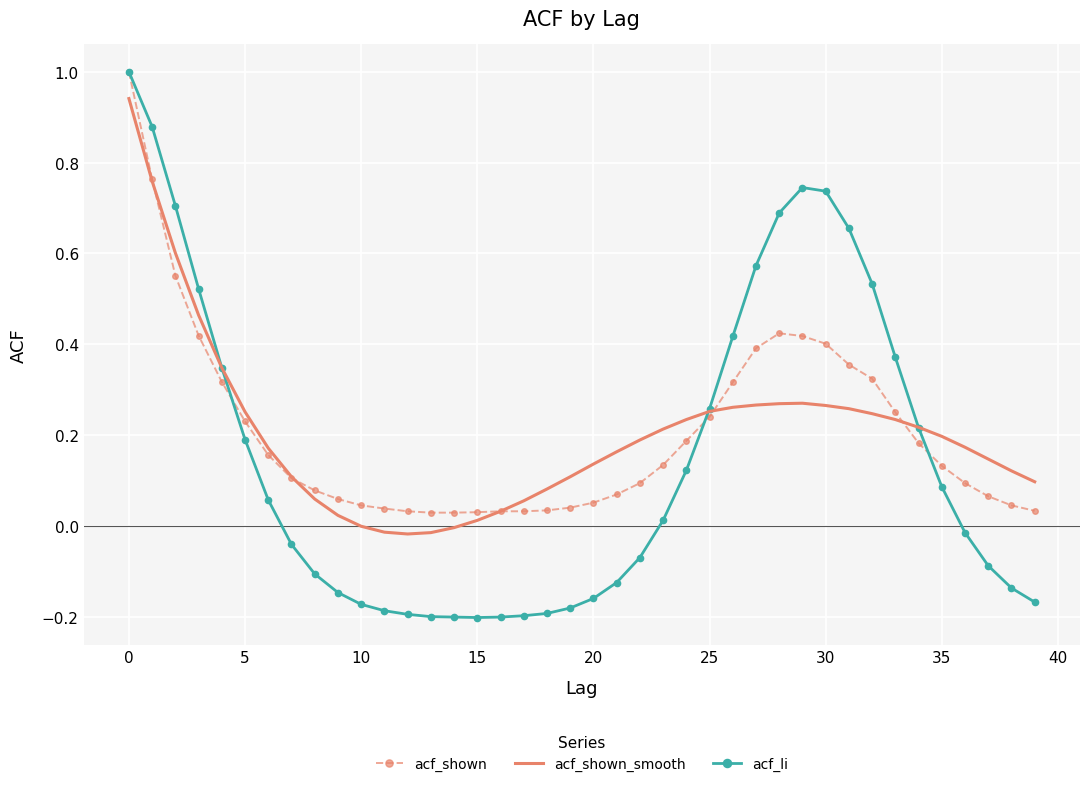

What is the maximum value shown in the chart?

1.0